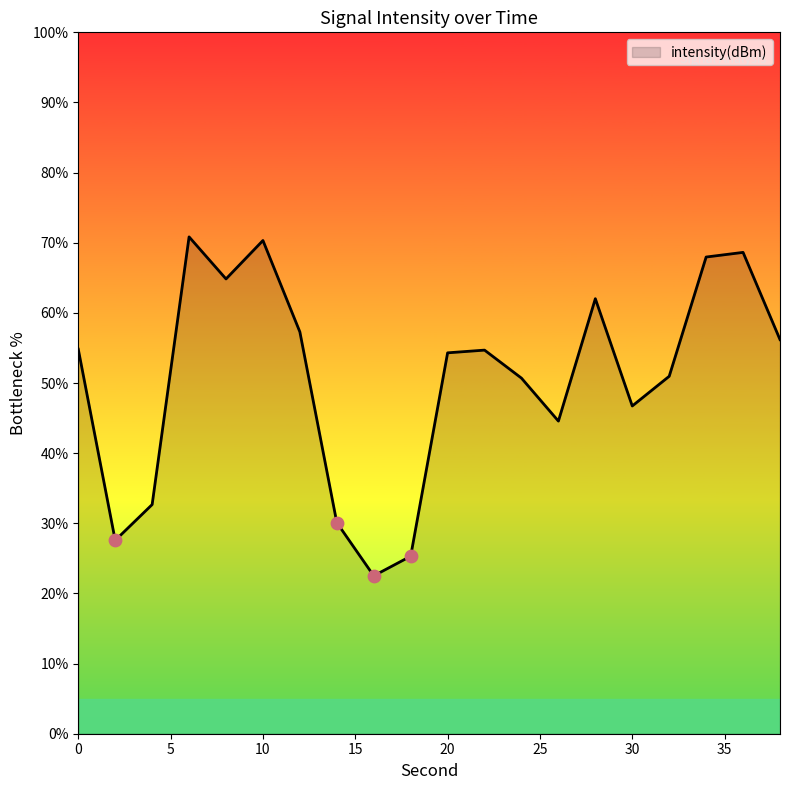

What is the minimum value shown in the chart?

22.5